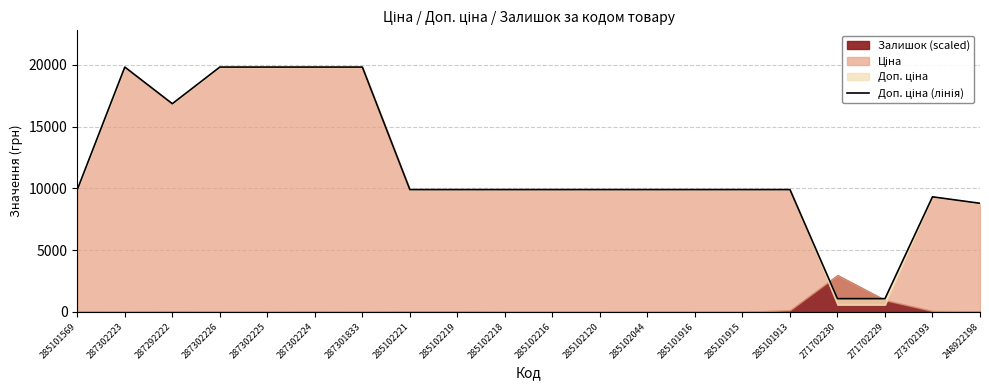

How many data points does each series have?

20